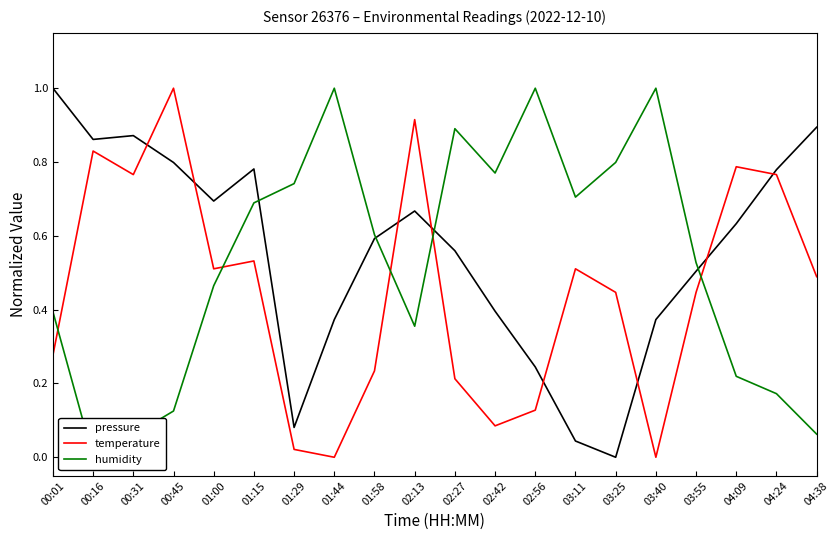

Where is temperature nearest to the value 0?

01:44